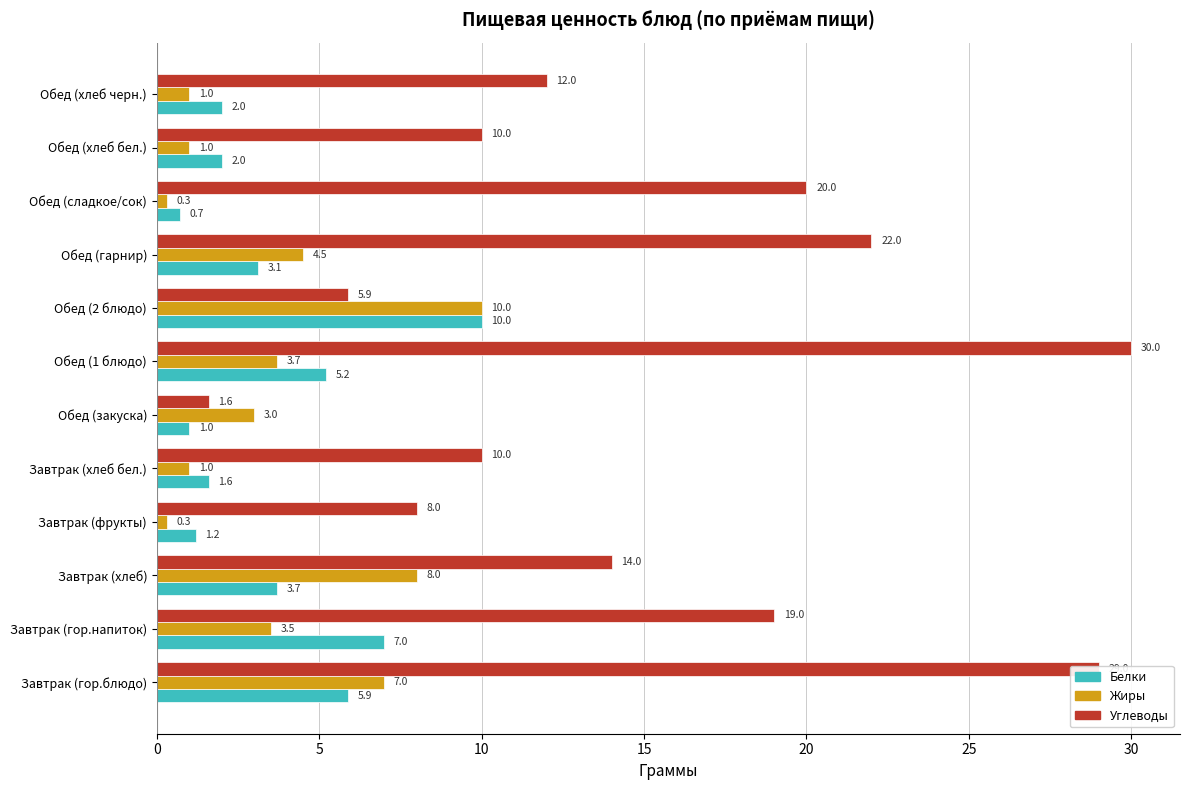

At Обед (закуска), list the series in order from smallest to largest.

Белки, Углеводы, Жиры